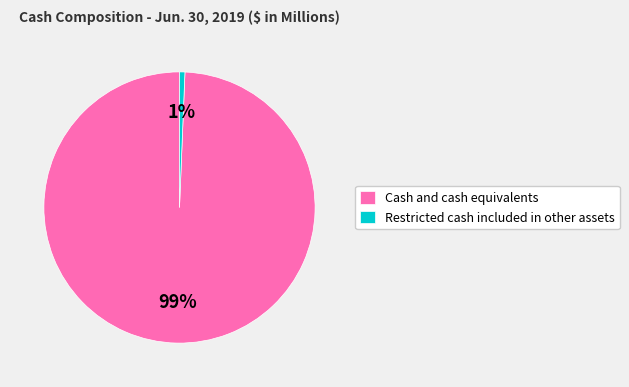

To the nearest percent, what percentage of the pie is Cash and cash equivalents?

99%